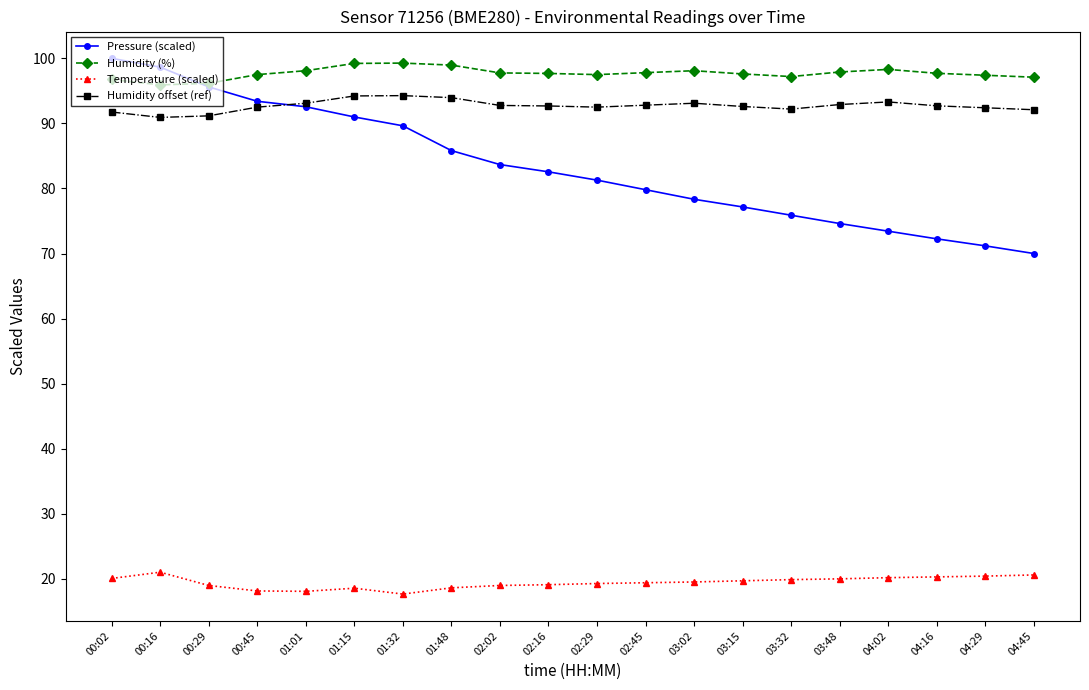

How many categories are shown in the chart?

20